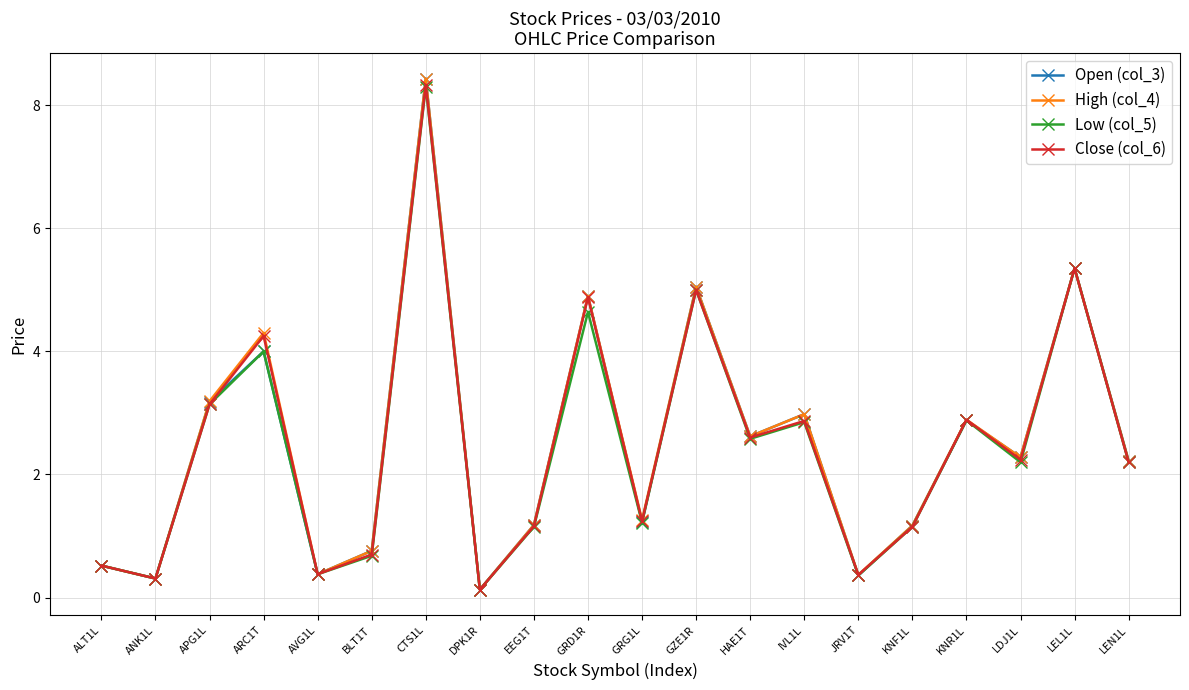

What position from the right is EEG1T?

12